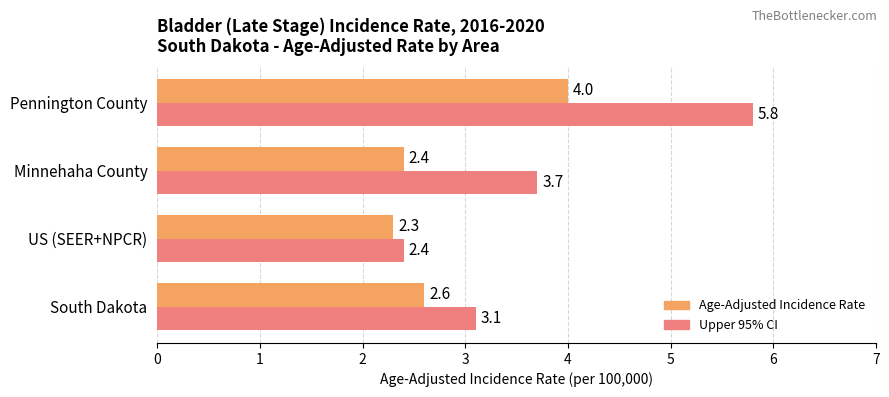

Read the Age-Adjusted Incidence Rate value at Minnehaha County.

2.4